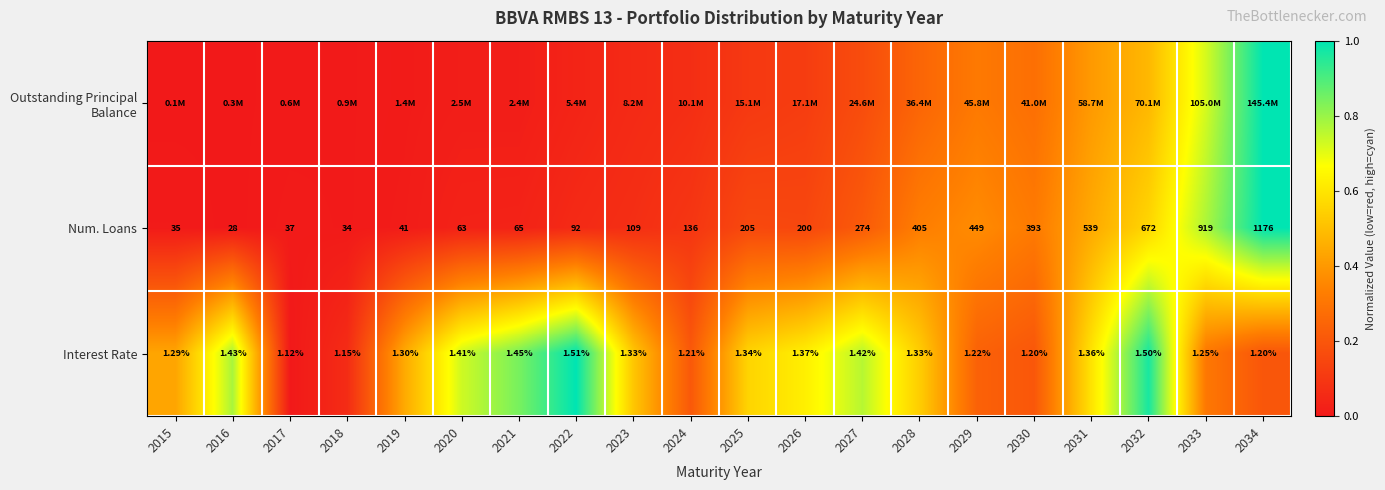

True or false: Interest Rate has a value of 0.6 at 2031.

True